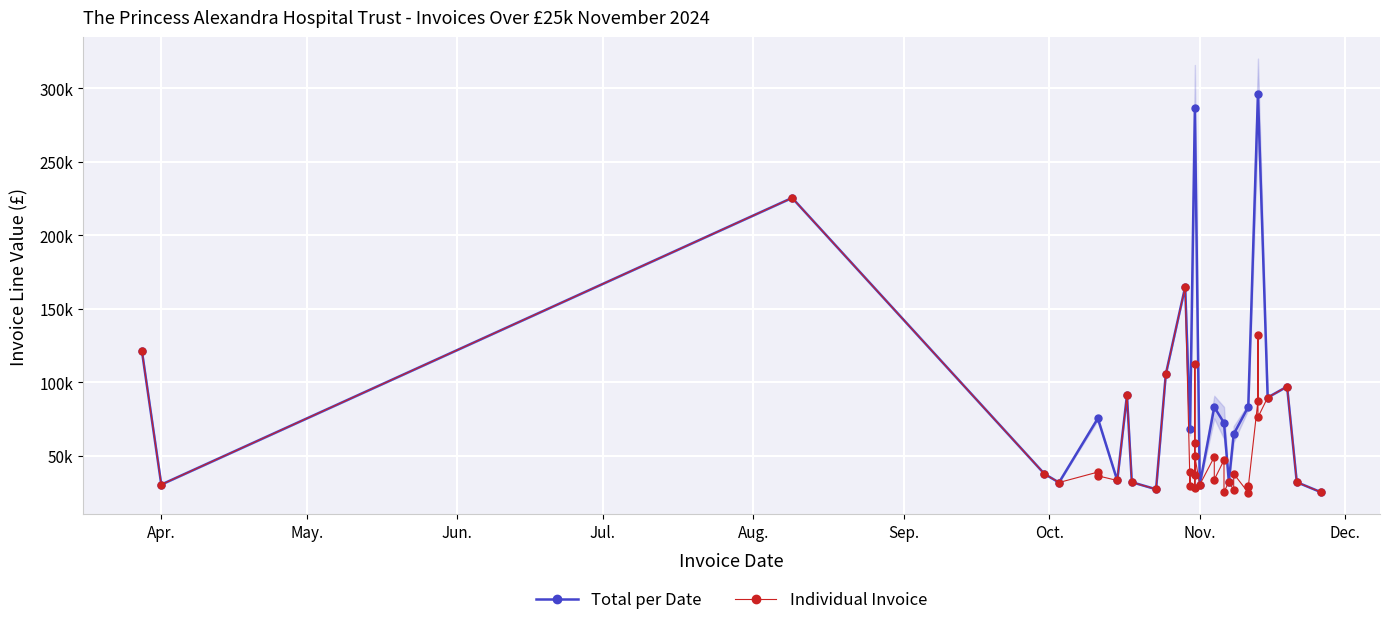

At which category does the chart reach its minimum across all series?

2024-11-11